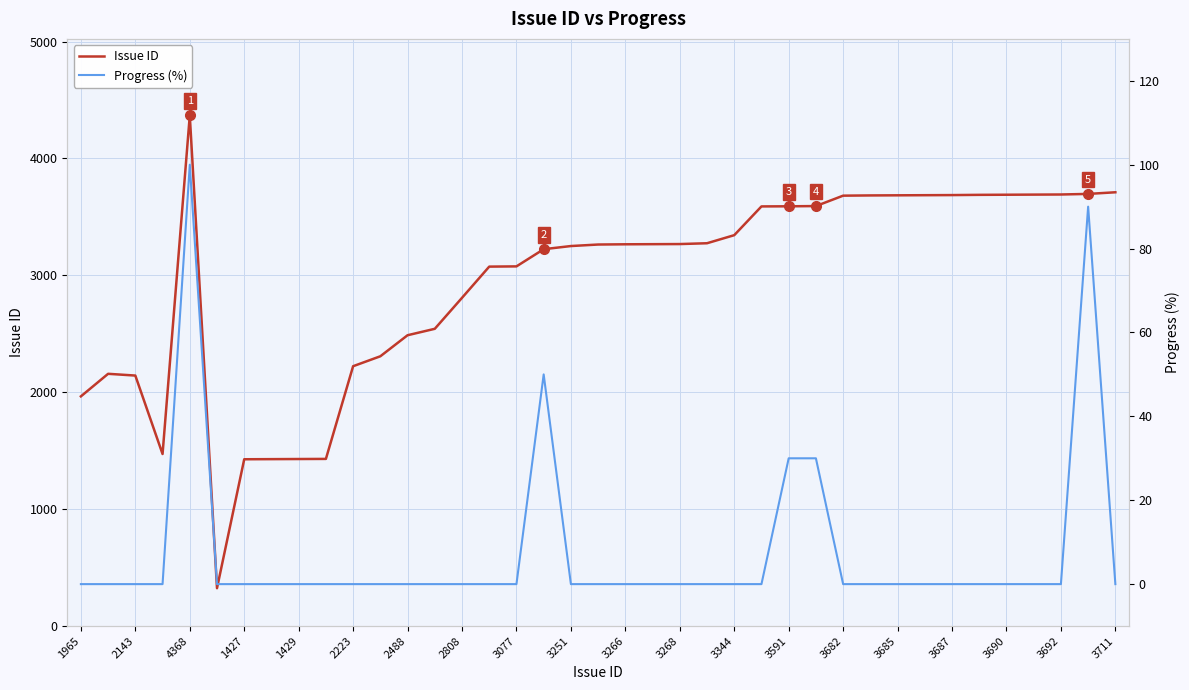

Which category has the highest value in the Issue ID series?

4368